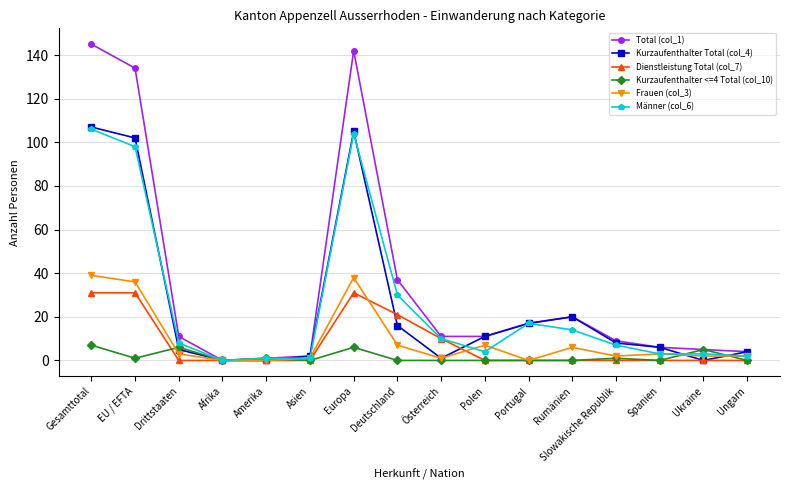

What are all the series names shown in the legend?

Total (col_1), Kurzaufenthalter Total (col_4), Dienstleistung Total (col_7), Kurzaufenthalter <=4 Total (col_10), Frauen (col_3), Männer (col_6)